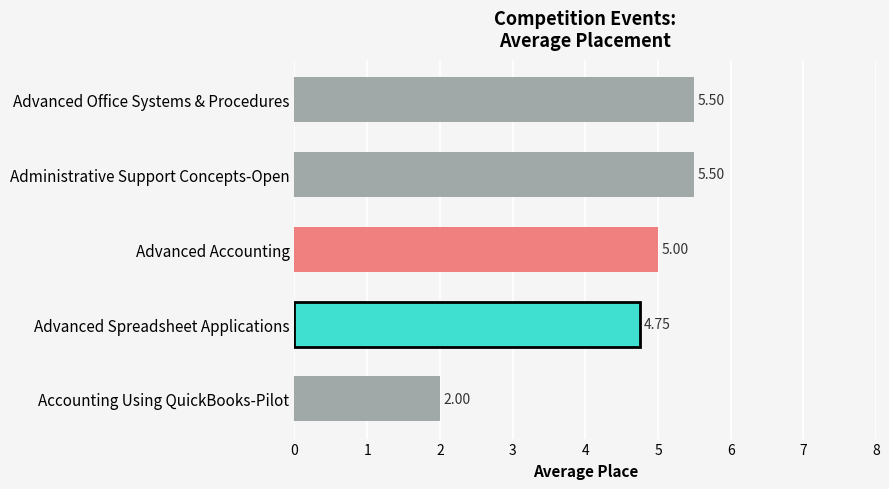

Which category has the lowest value across all series?

Accounting Using QuickBooks-Pilot